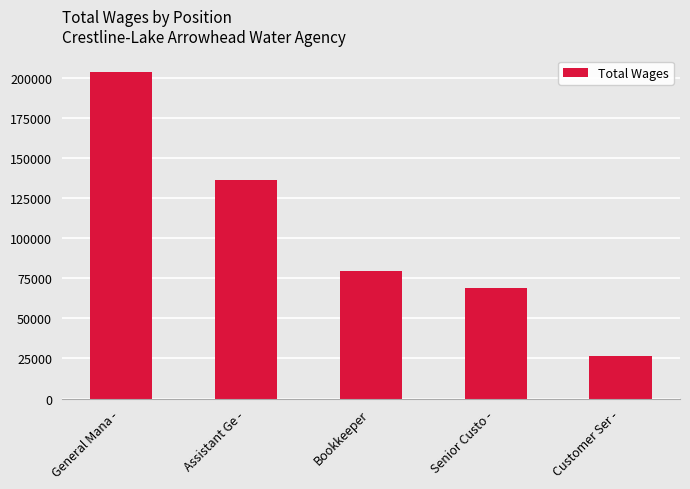

What is the label of the 2nd bar from the left?

Assistant Ge -